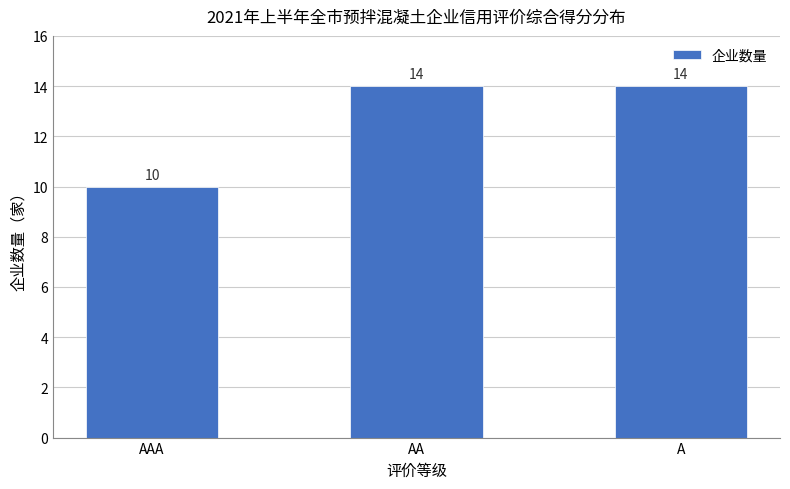

What is the change in value from AAA to AA?

+4